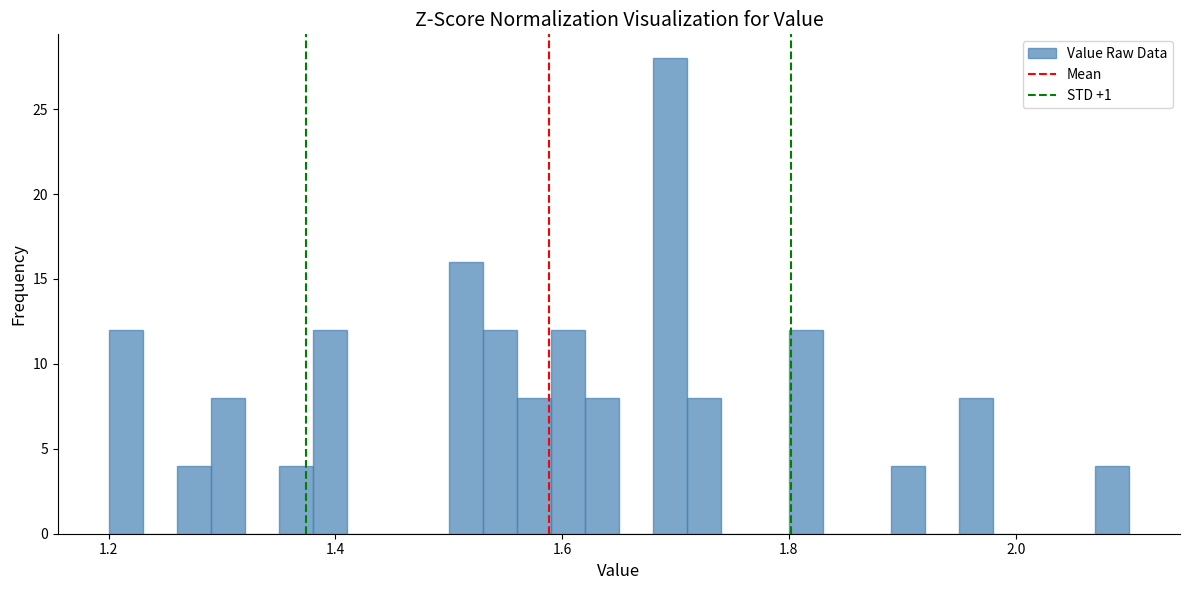

Read against the x-axis, roughly where is the centre of the tallest bar?

1.70